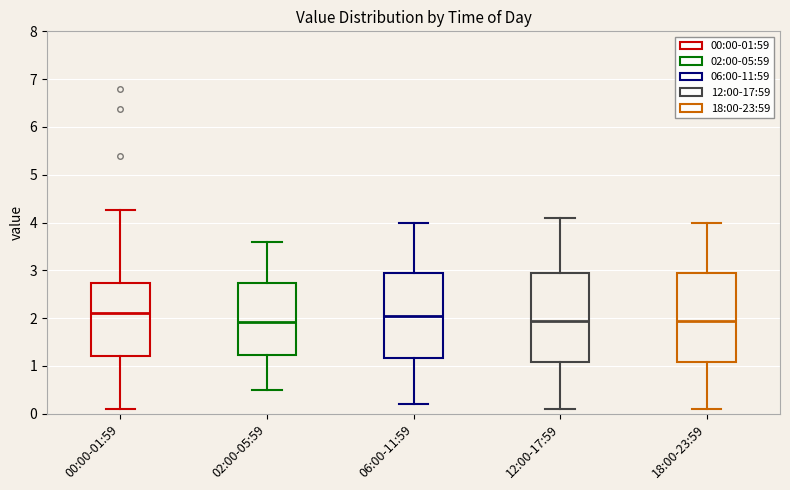

Reading left to right, read every box against the y-axis: the position of its median line, the range the box covers, and the ends of its whiskers. The values are not printed on the chart, so give them approximately, as read against the axis.

00:00-01:59: median 2.1, box 1.2 to 2.7, whiskers 0.1 to 4.3
02:00-05:59: median 1.9, box 1.2 to 2.7, whiskers 0.5 to 3.6
06:00-11:59: median 2.1, box 1.2 to 3.0, whiskers 0.2 to 4.0
12:00-17:59: median 2.0, box 1.1 to 3.0, whiskers 0.1 to 4.1
18:00-23:59: median 2.0, box 1.1 to 3.0, whiskers 0.1 to 4.0